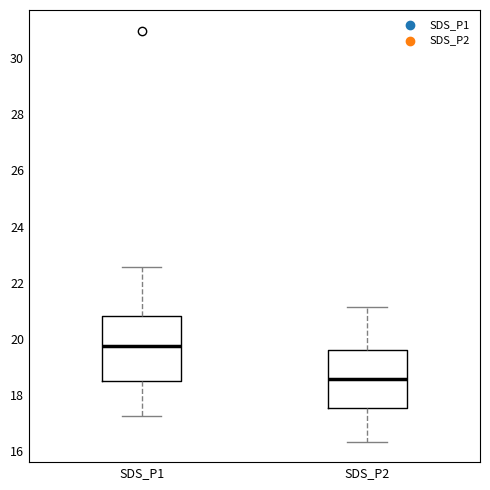

Which box's median line is the lowest?

SDS_P2